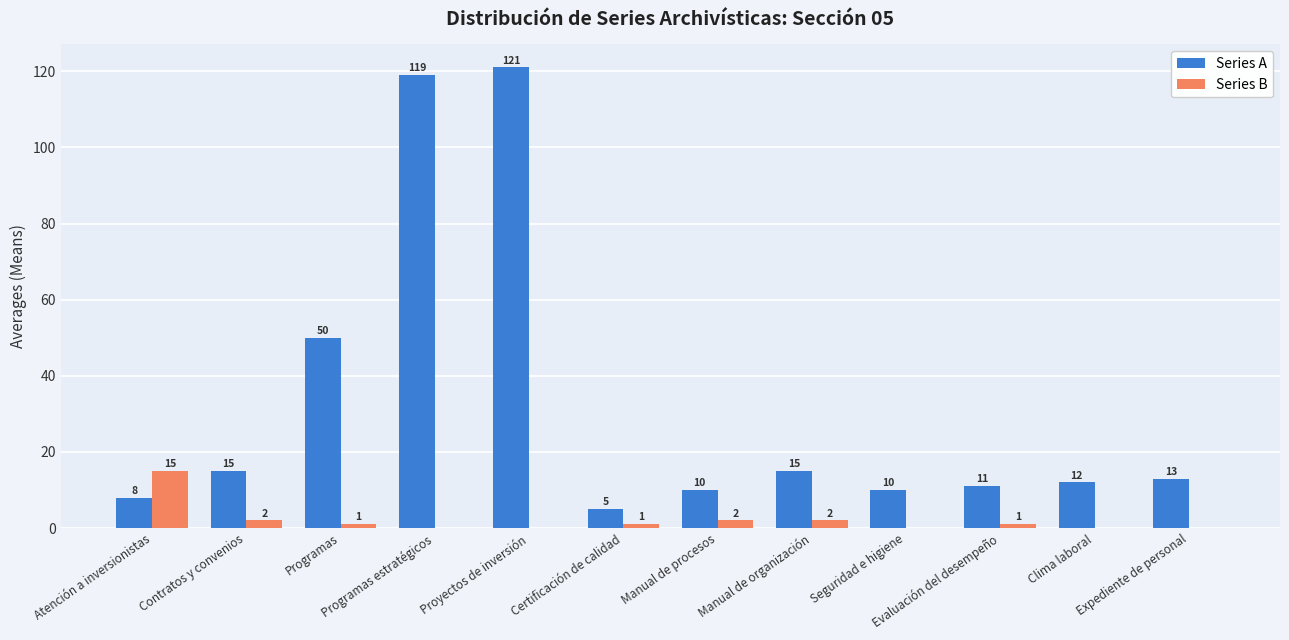

What is the sum of the Series A values at Atención a inversionistas and Programas estratégicos?

127